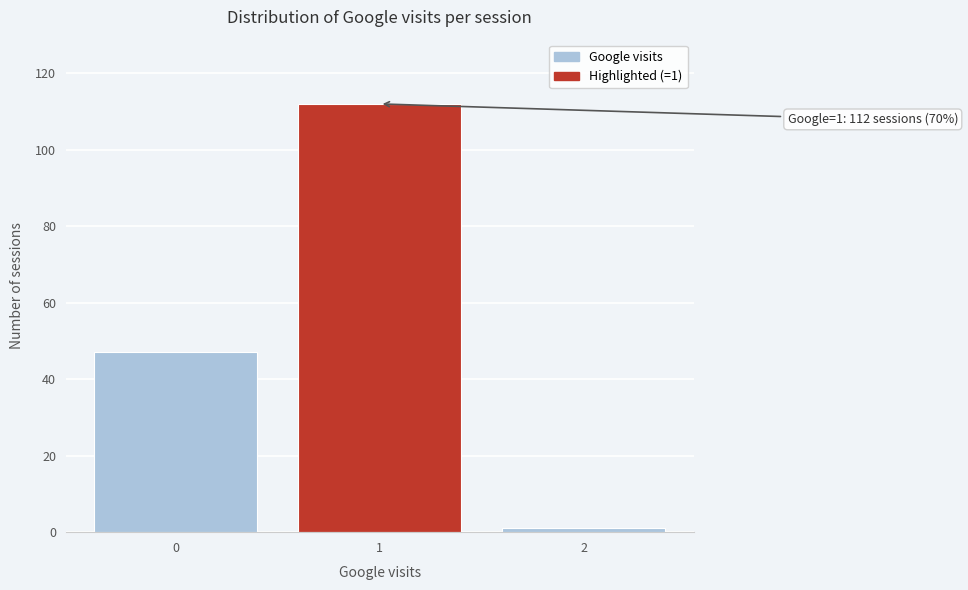

Reading left to right, what are all the values shown in this chart?

47	112	1